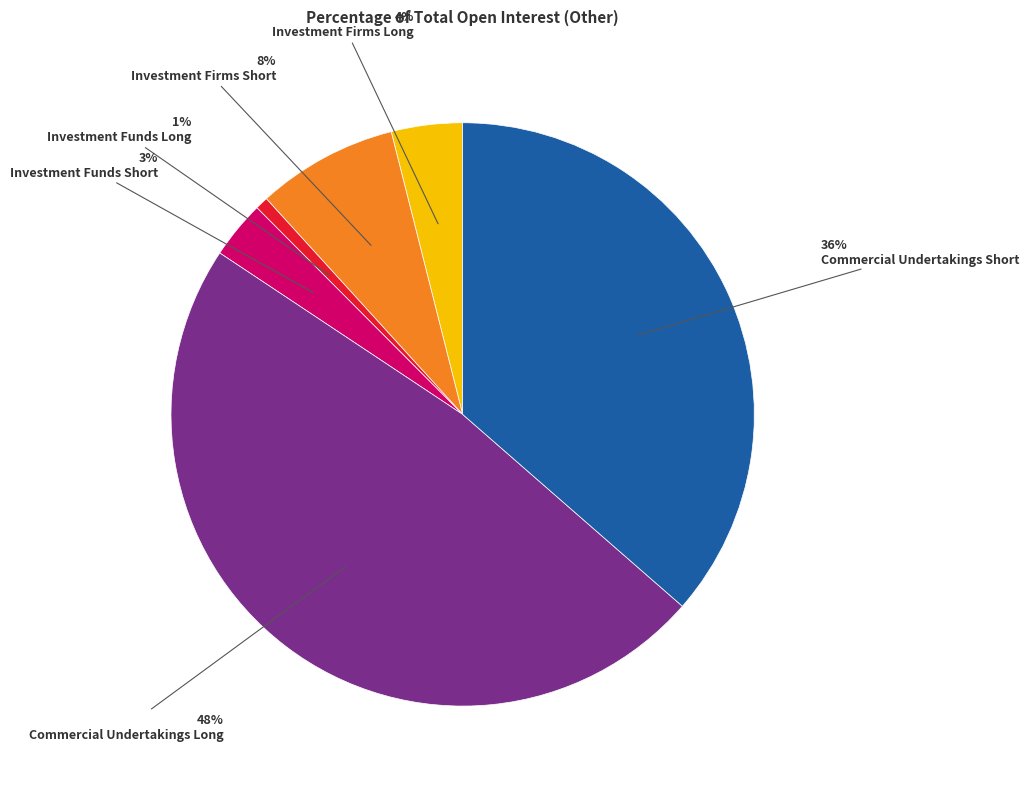

To the nearest percent, what is the difference between the largest and smallest slice percentages?

47%